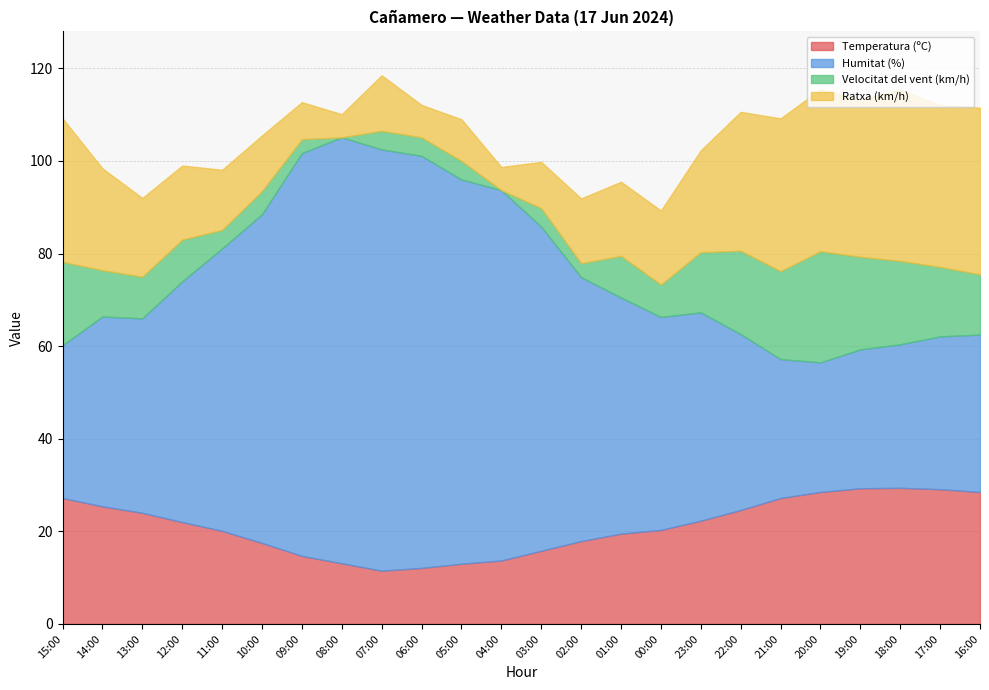

At which label does Humitat (%) reach its peak?

08:00